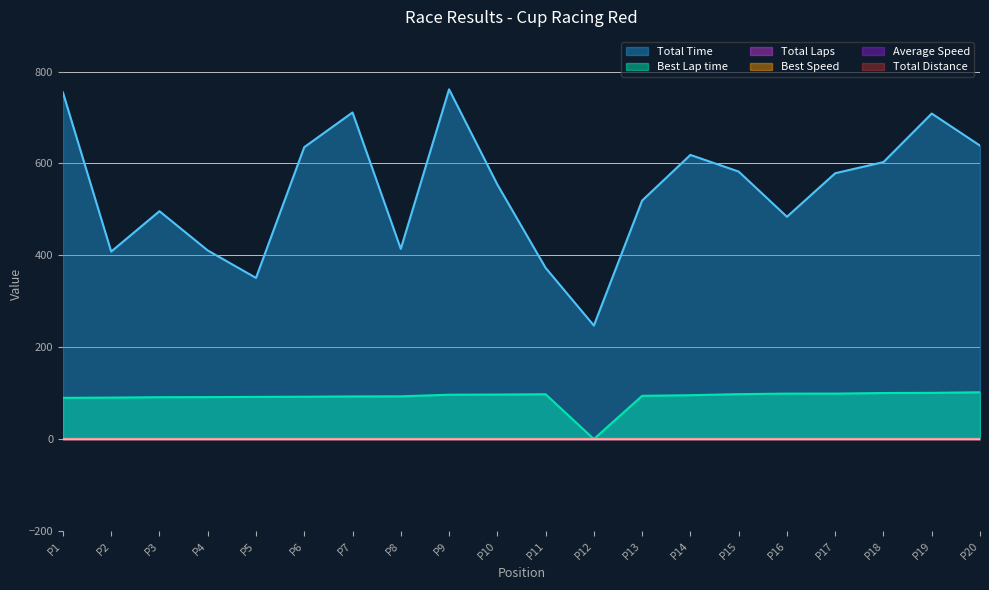

What is the average value of the Best Lap time series?

90.5